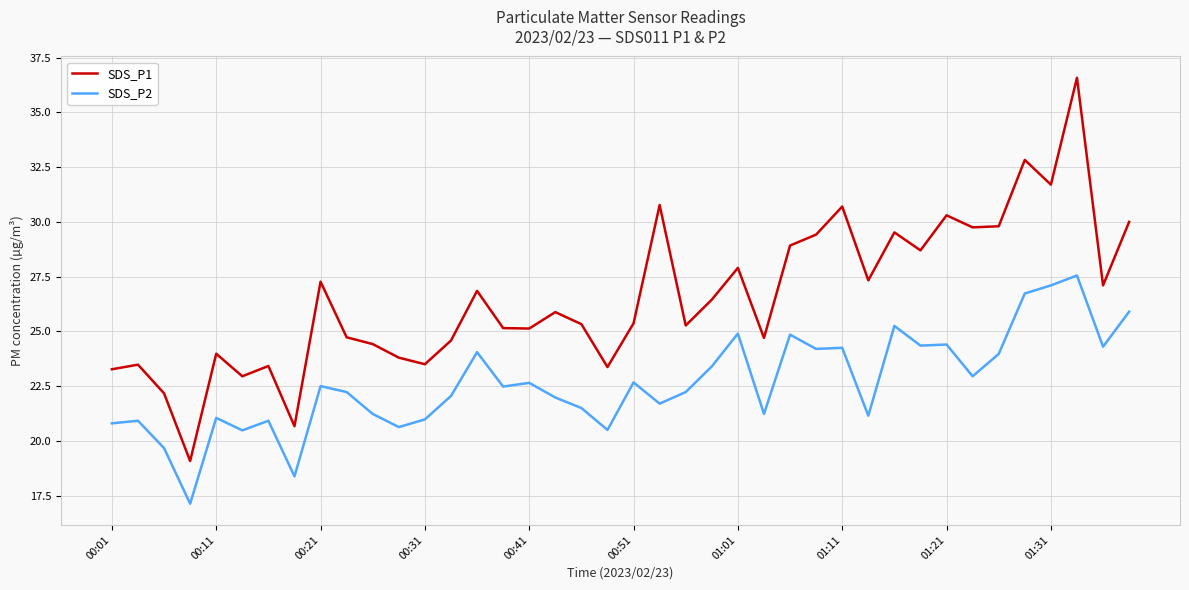

True or false: SDS_P1 and SDS_P2 intersect in this chart.

False